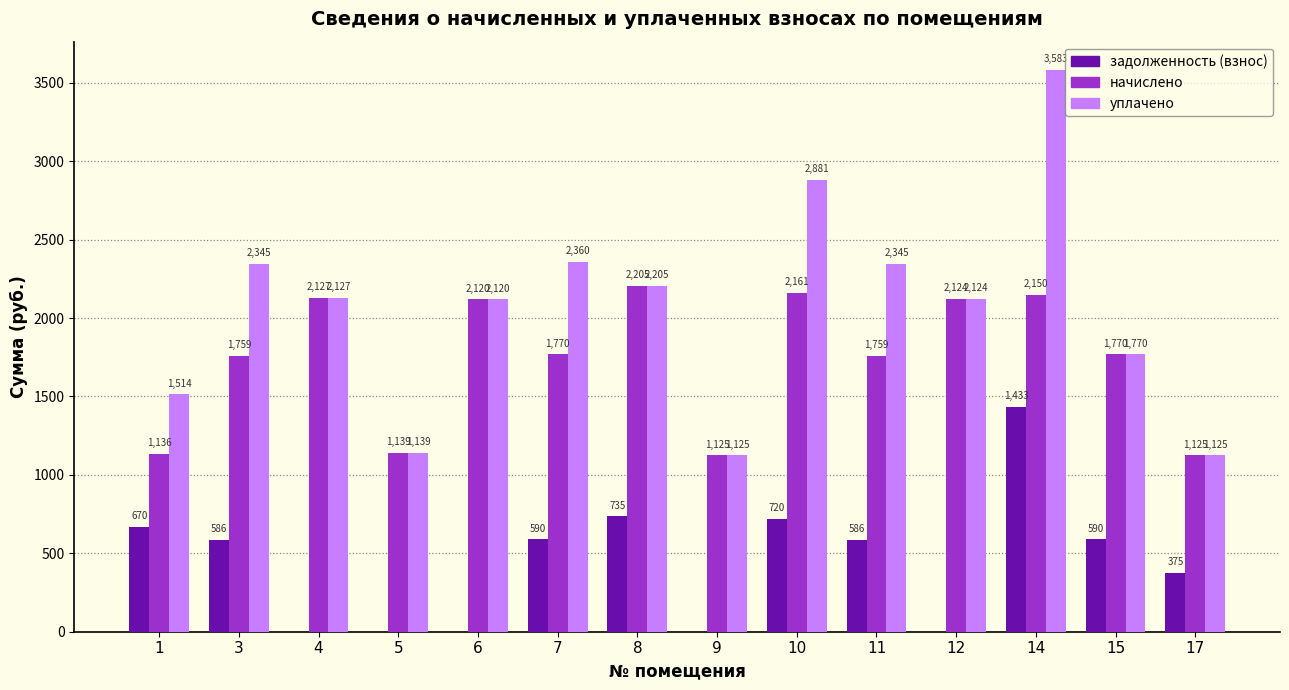

True or false: уплачено has a value of 1094.0 at 15.

False